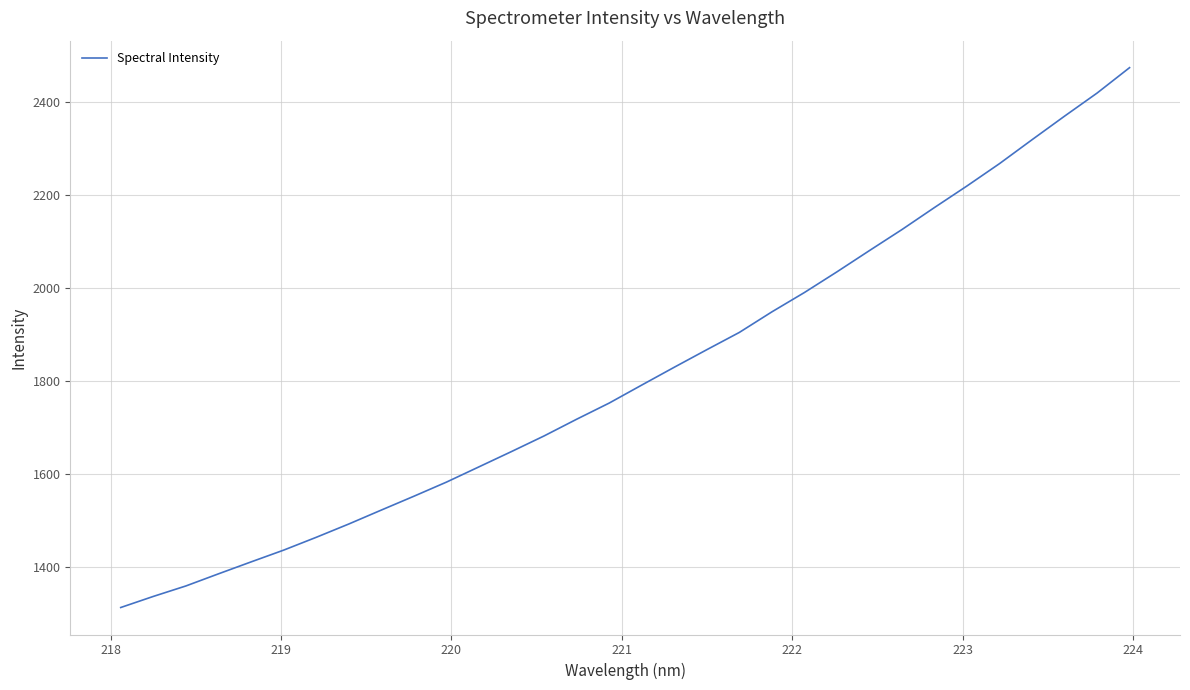

What is the greatest value displayed?

2473.2